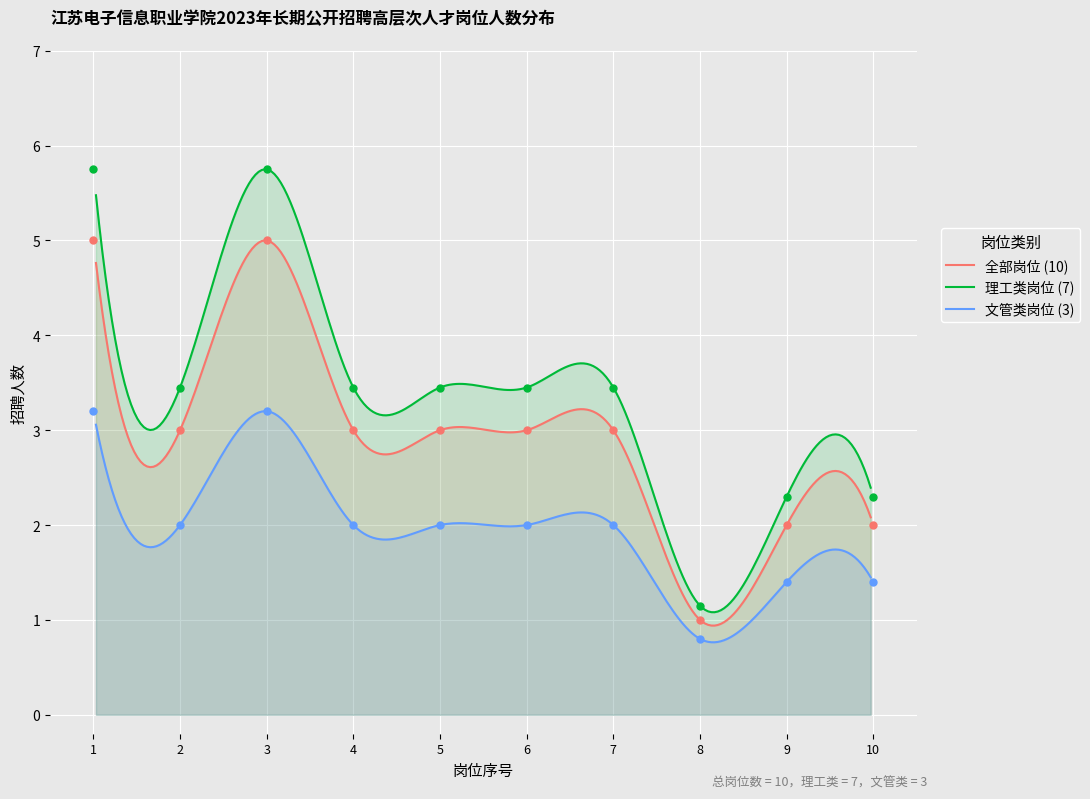

What is the lowest value of the 文管类岗位 (3) series?

0.8